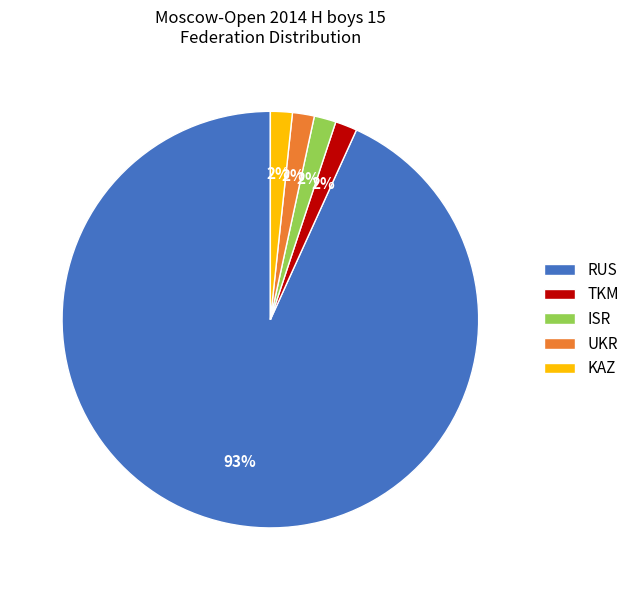

Is the sum of ISR and KAZ greater than half?

No